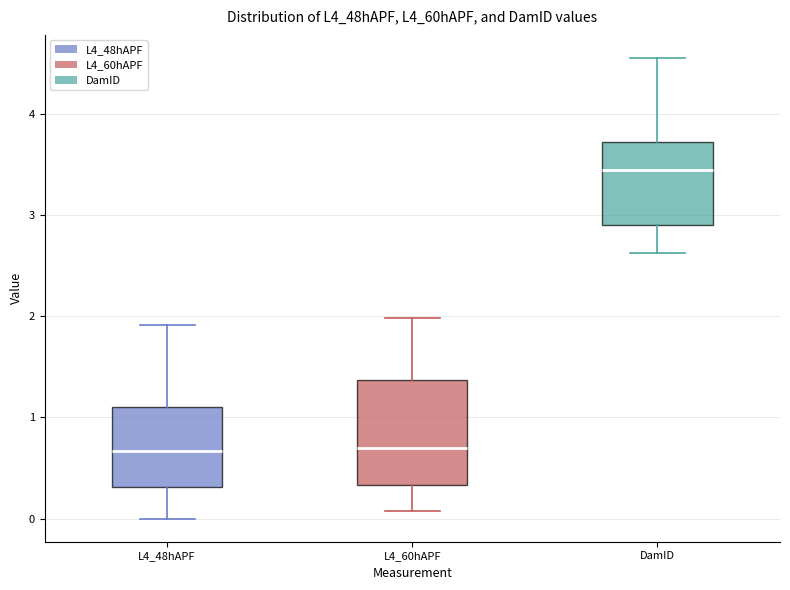

Reading left to right, transcribe this box plot: for each box, give where its median line is, the range the box spans, and where its two whiskers end, as read against the y-axis. The values are not printed on the chart, so give them approximately, as read against the axis.

L4_48hAPF: median 0.7, box 0.3 to 1.1, whiskers 0.0 to 1.9
L4_60hAPF: median 0.7, box 0.3 to 1.4, whiskers 0.1 to 2.0
DamID: median 3.4, box 2.9 to 3.7, whiskers 2.6 to 4.6